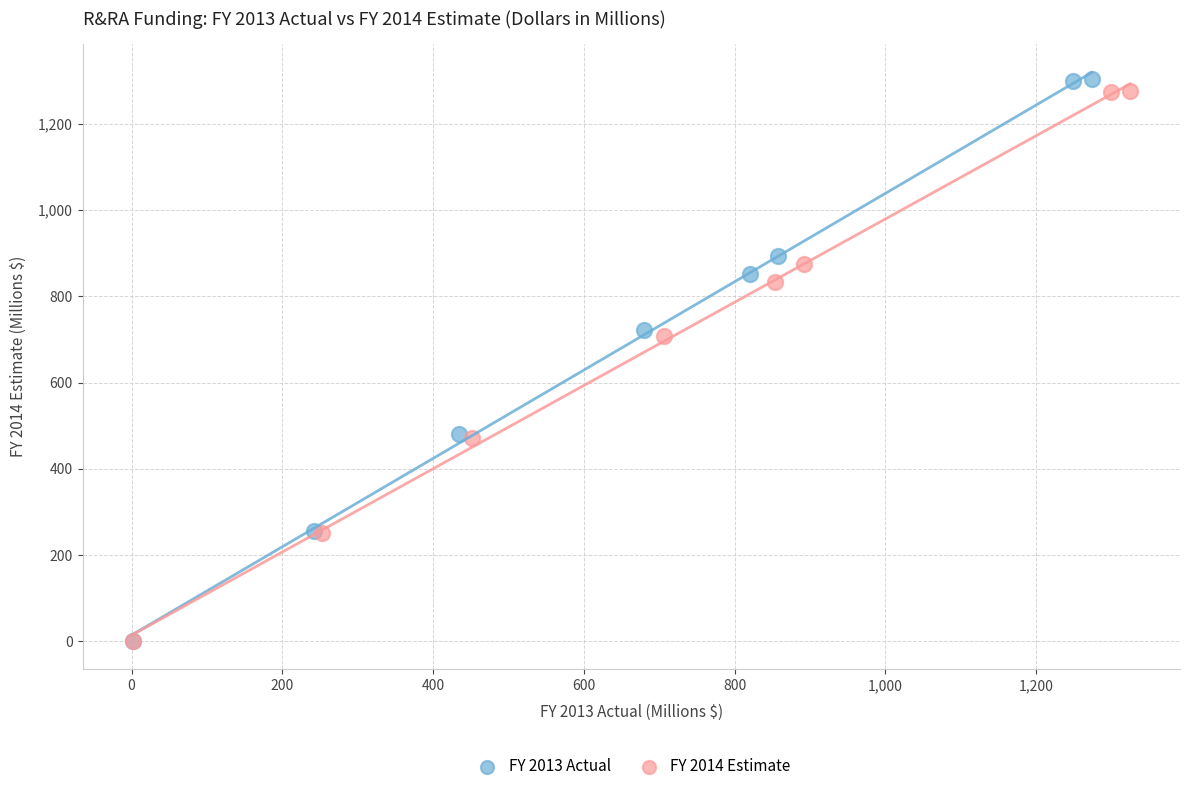

Which series has the largest Y range (max minus min)?

FY 2013 Actual